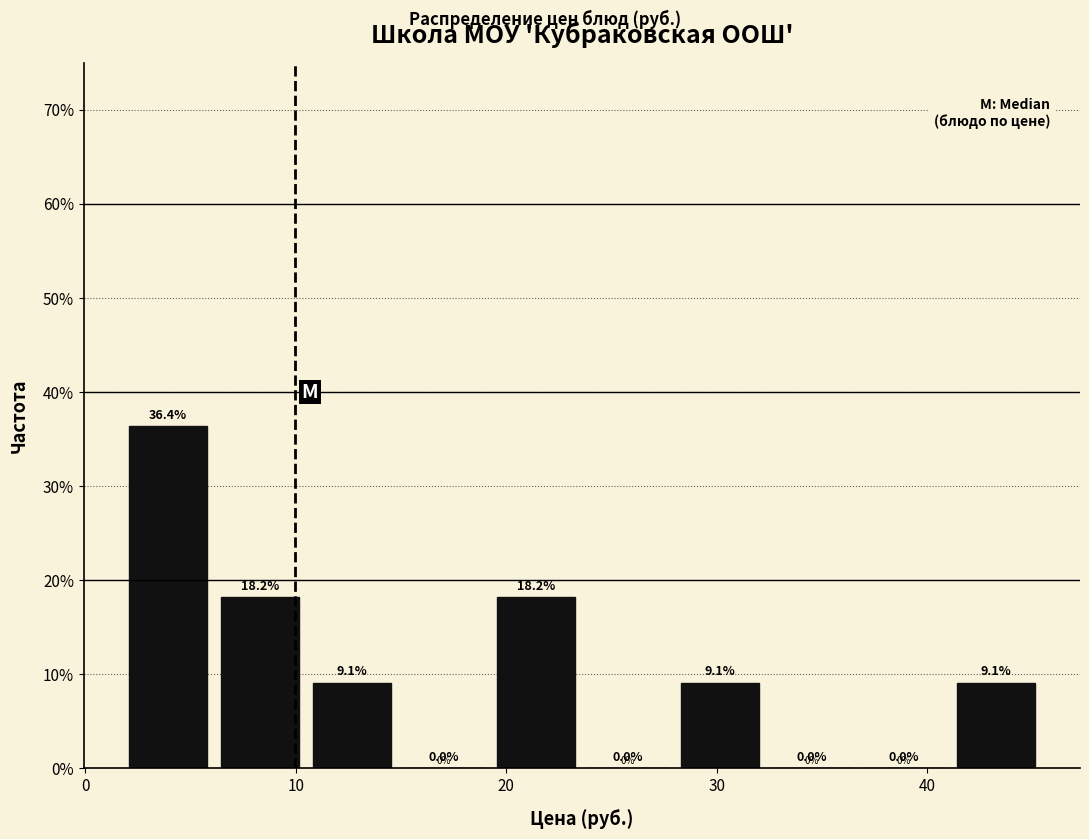

Reading left to right, list every bar in this chart as the range it spans on the x-axis followed by its height. The bar edges are not printed on the chart, so give them approximately, as read against the axis.

2 to 6: 36.4
6 to 11: 18.2
11 to 15: 9.1
15 to 20: 0.0
20 to 24: 18.2
24 to 28: 0.0
28 to 33: 9.1
33 to 37: 0.0
37 to 41: 0.0
41 to 46: 9.1